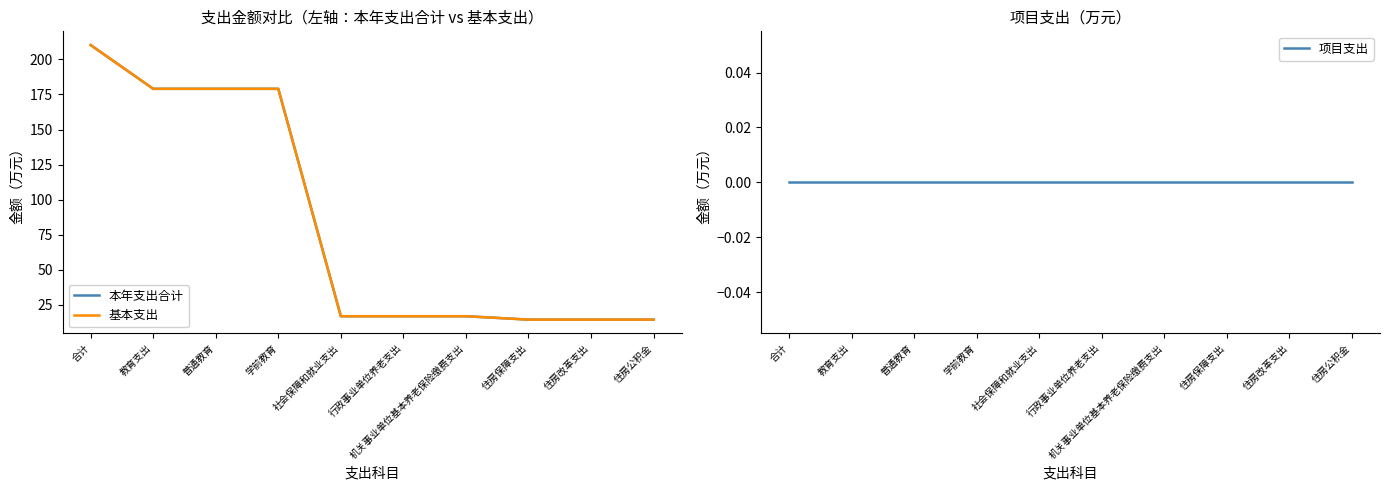

What is the difference between the maximum and second lowest values in the 基本支出 series?

195.9